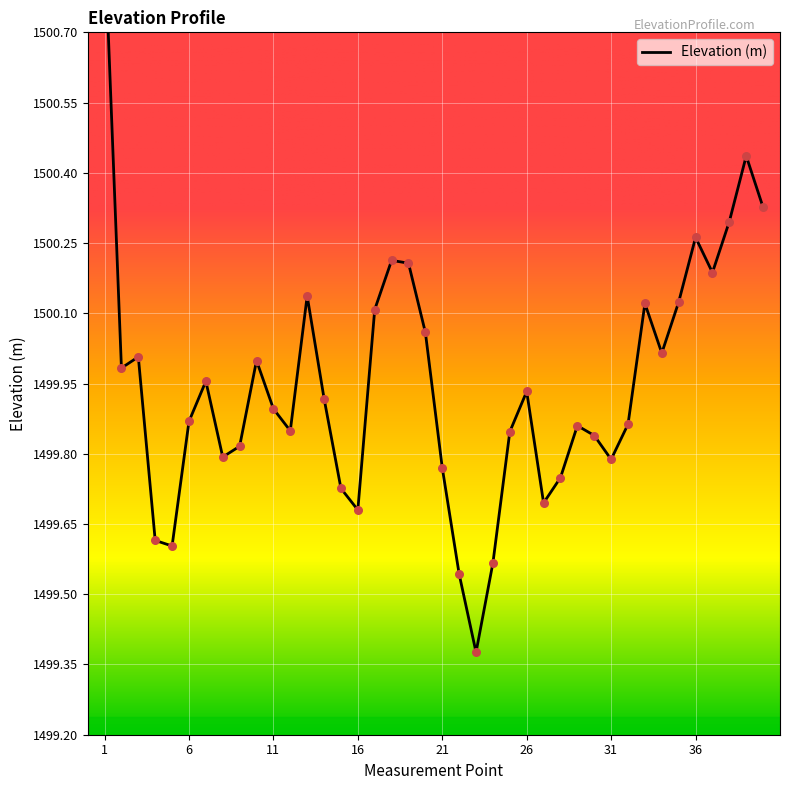

Between 19 and 6, which is larger?

19